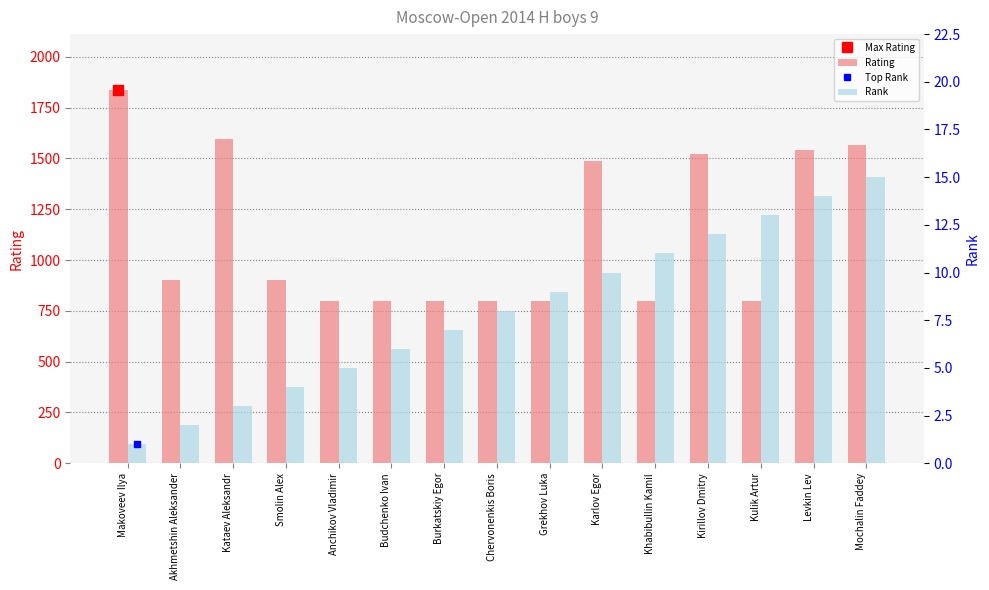

How many bars are there in total?

30